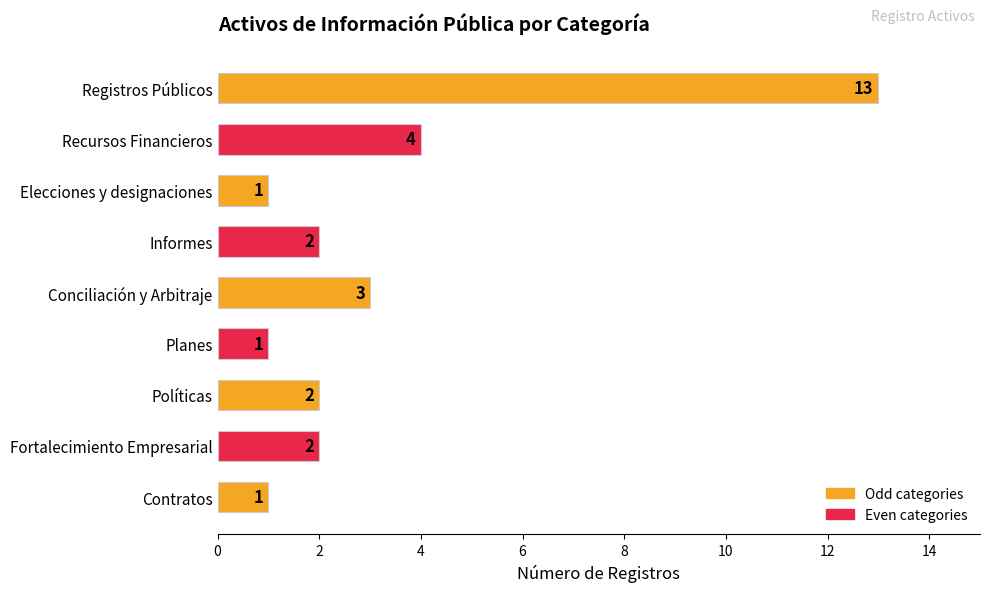

What is the maximum value shown in the chart?

13